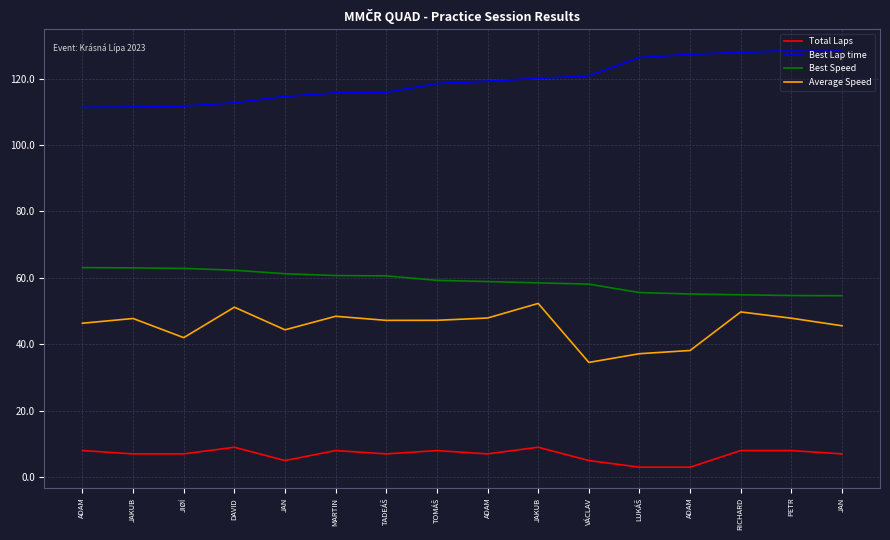

How many lines are shown in the chart?

4